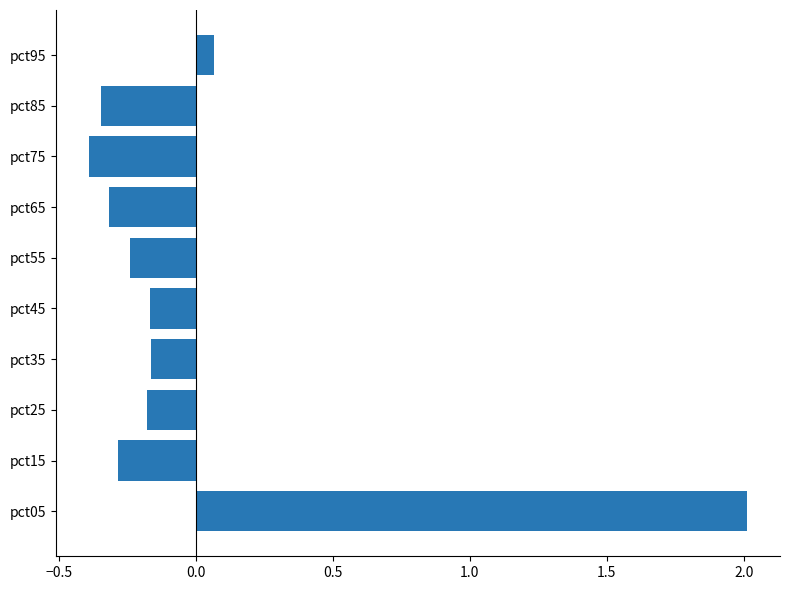

Which has a higher value, pct35 or pct05?

pct05